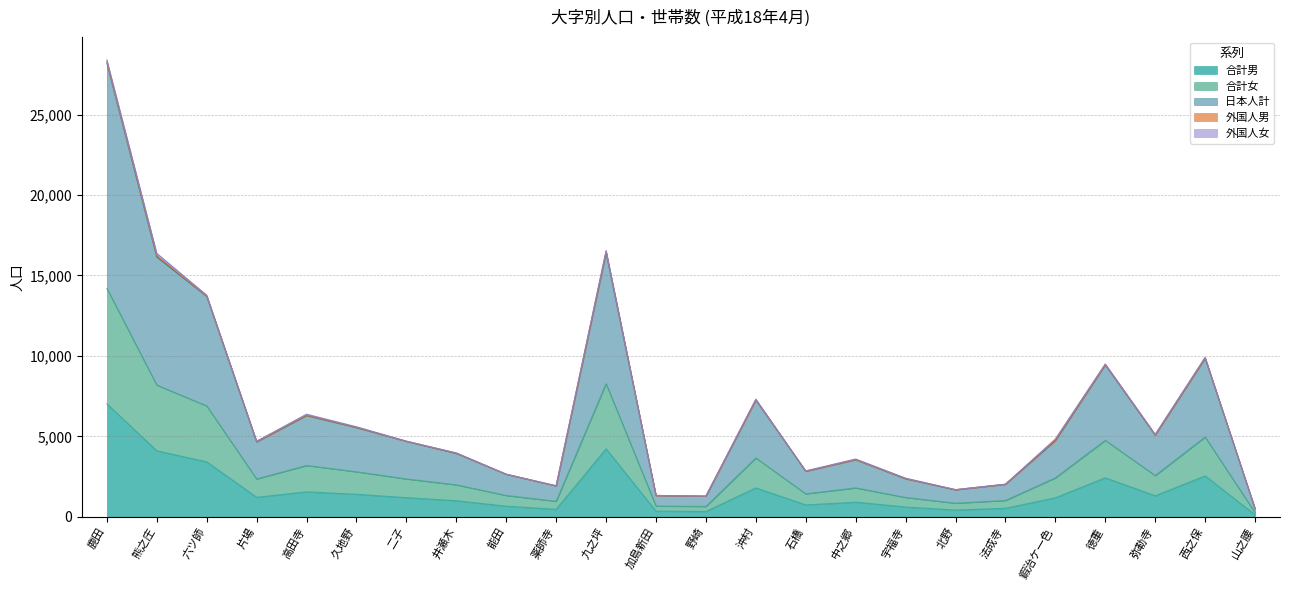

Does the chart display data point markers on the line(s)?

No